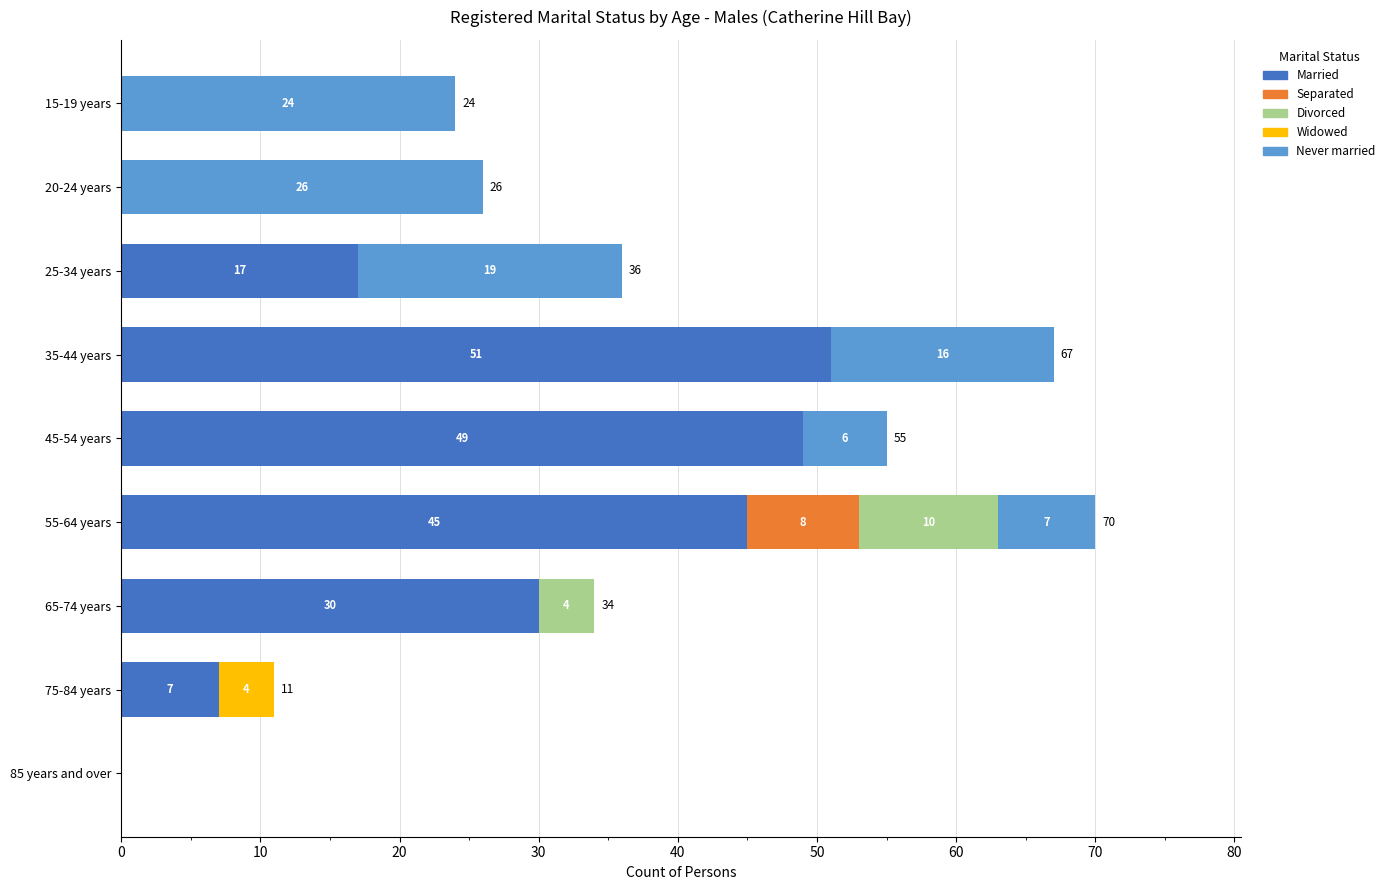

What is the sum of the Married values at 45-54 years and 35-44 years?

100